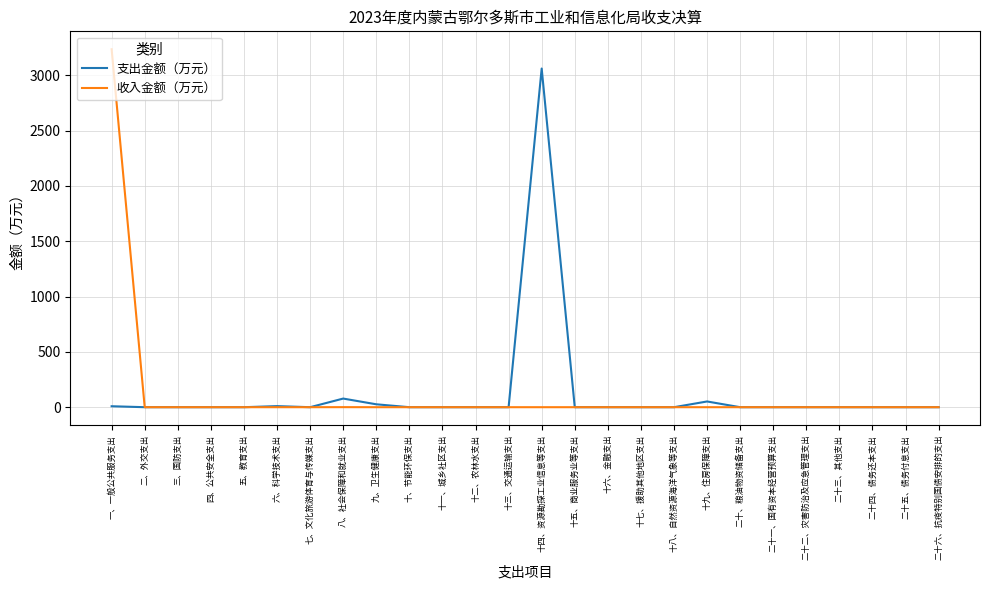

List the series in order of their peak value, highest first.

收入金额（万元）, 支出金额（万元）